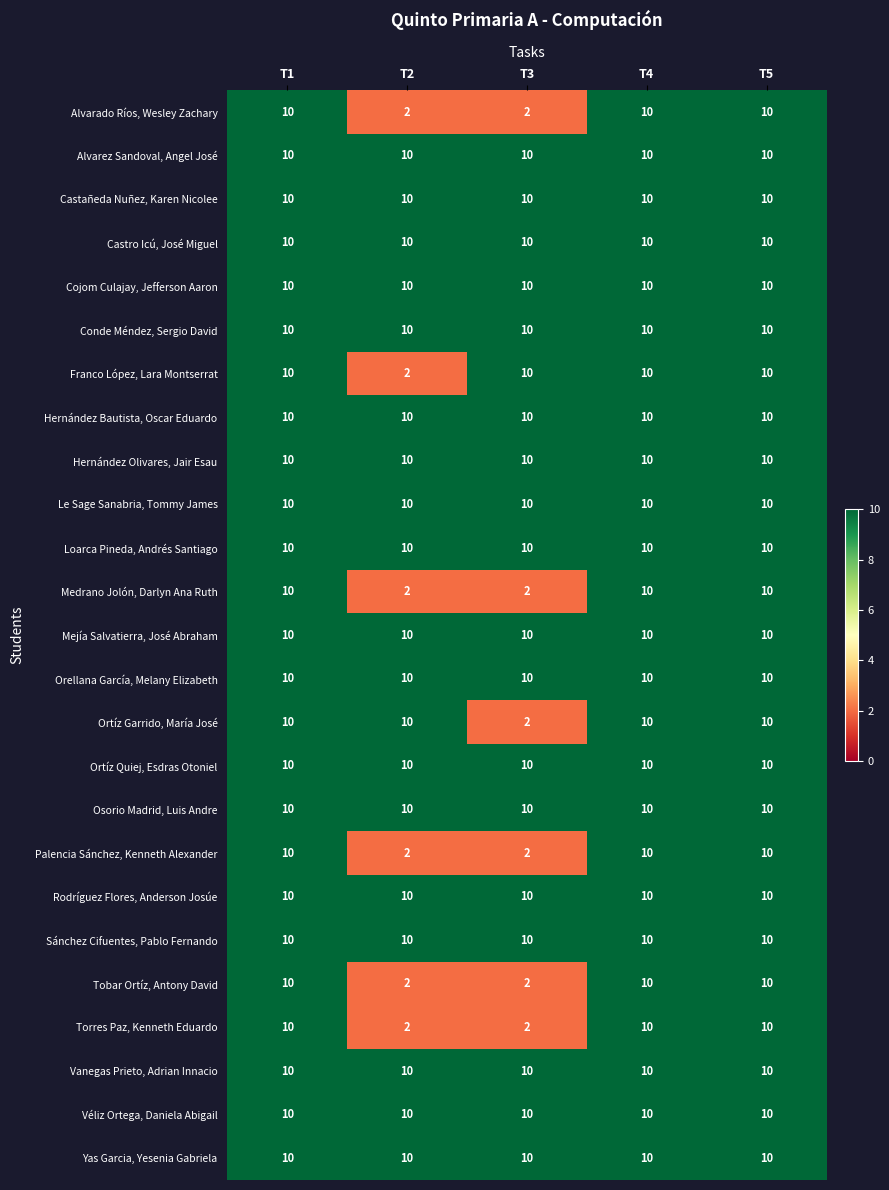

What is the approximate value of Alvarez Sandoval, Angel José at T1?

10